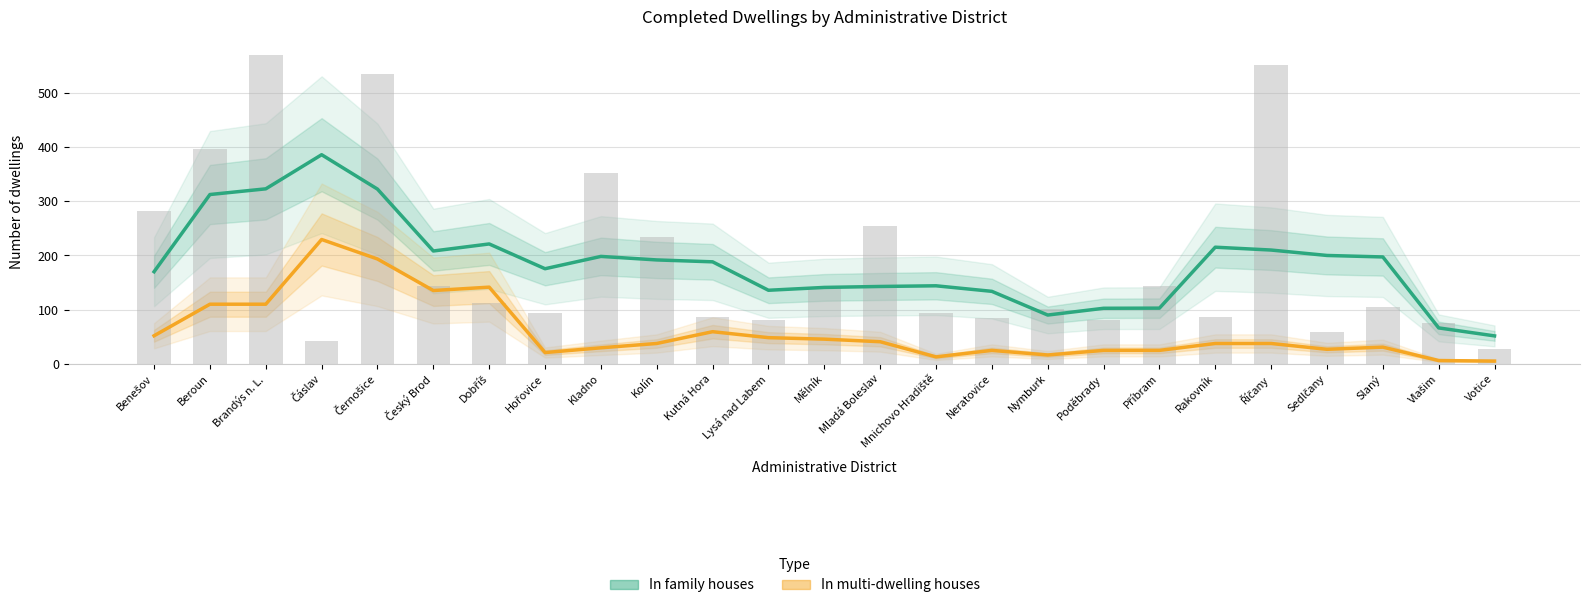

Which series has the largest range (max minus min)?

In family houses